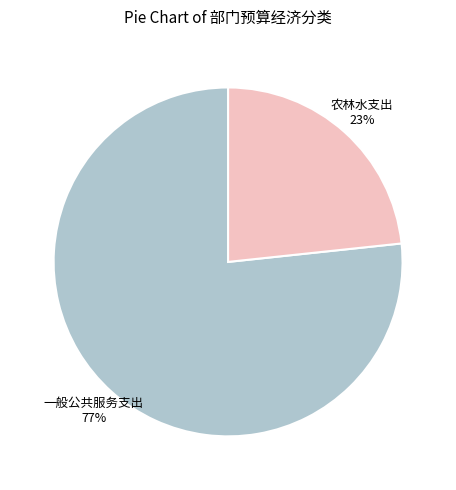

Which category accounts for the majority?

一般公共服务支出